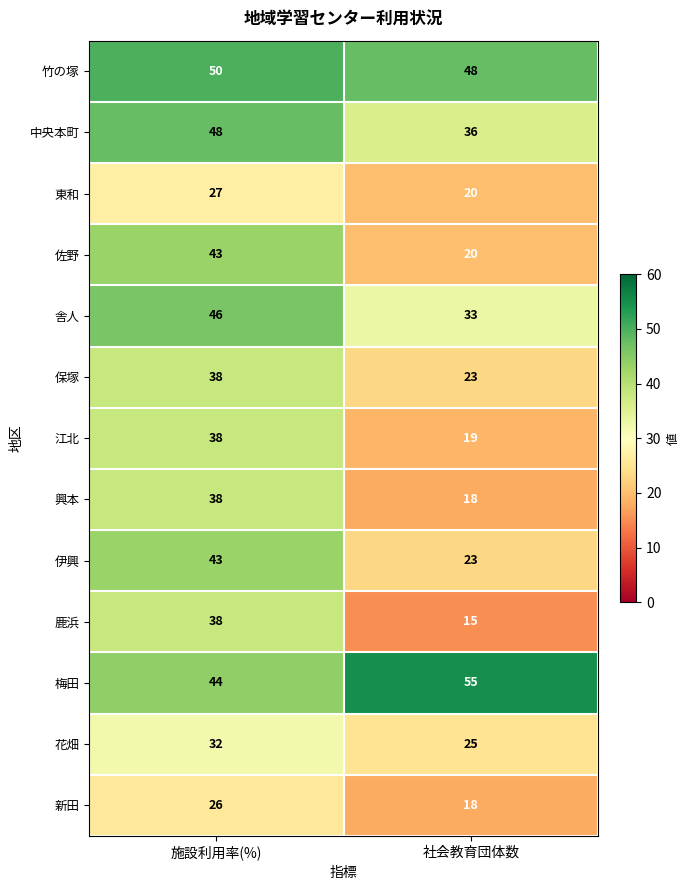

What is the spread (max minus min) of values at 施設利用率(%)?

24